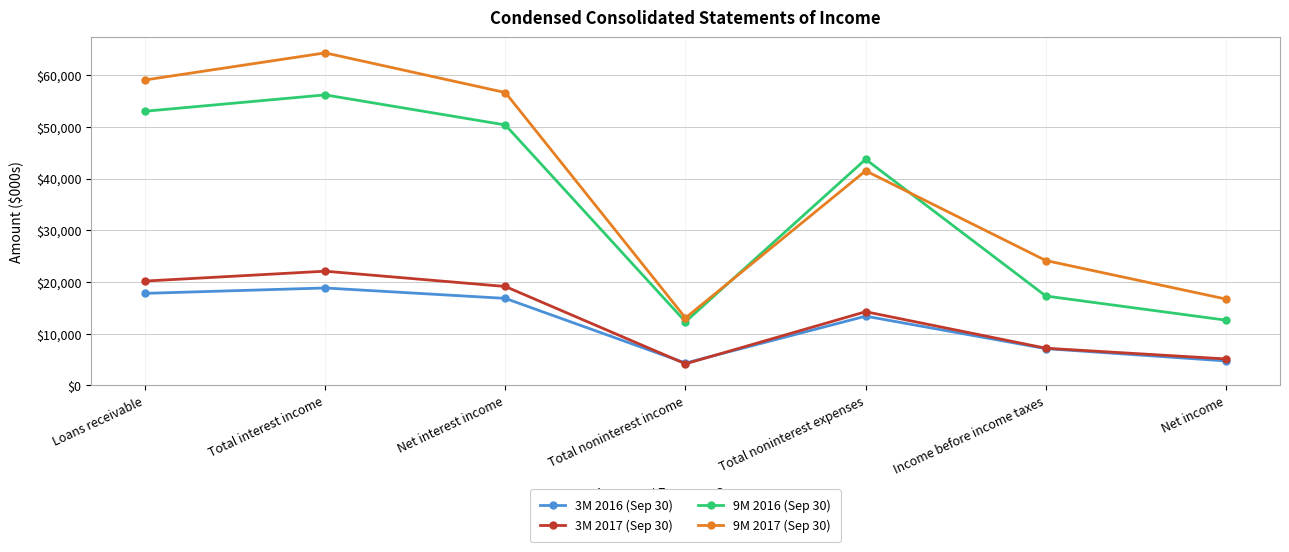

At which category is the sum across all series the highest?

Total interest income